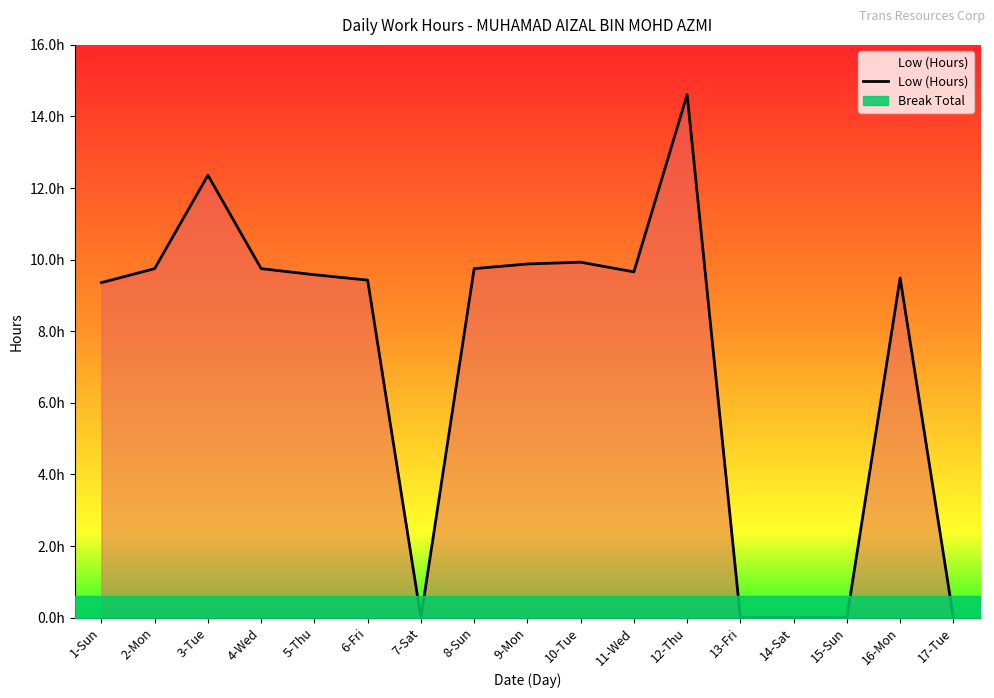

True or false: the data shows -6.8 at 13-Fri.

False